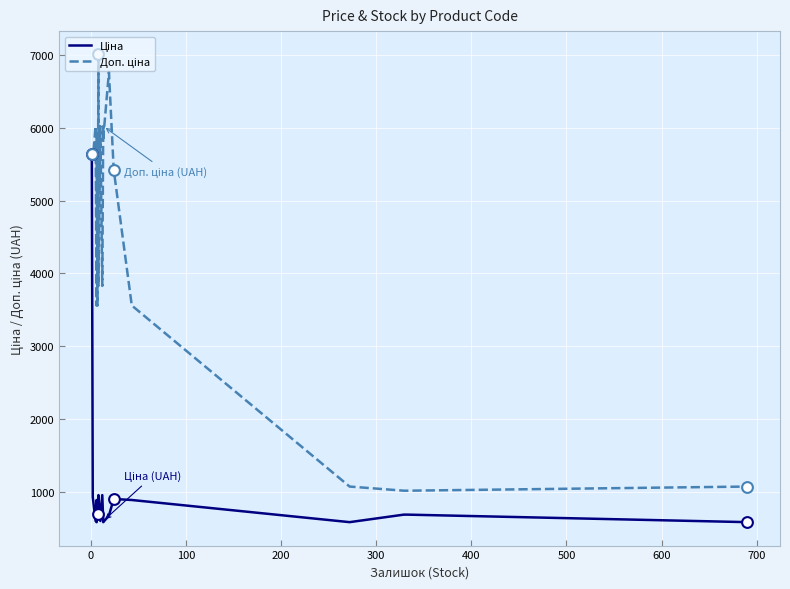

At how many categories does at least one series exceed 3018?

15